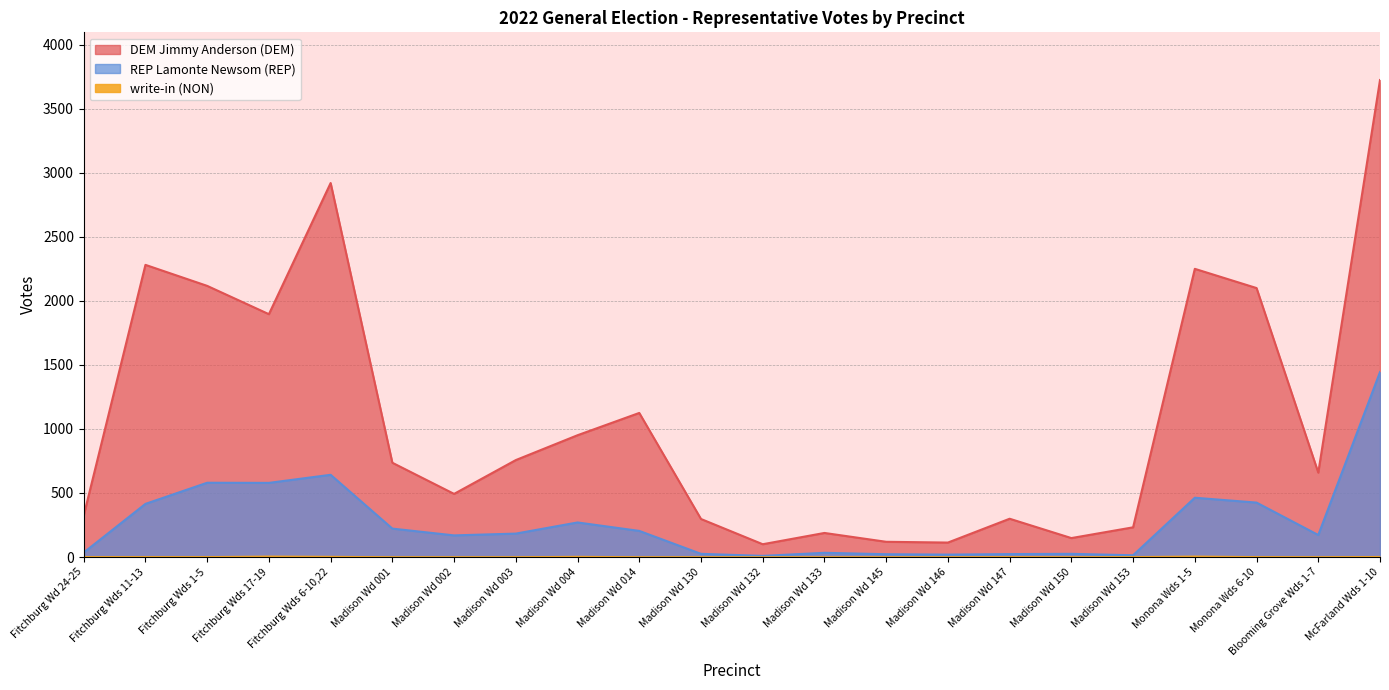

True or false: write-in (NON) and REP Lamonte Newsom (REP) intersect in this chart.

False